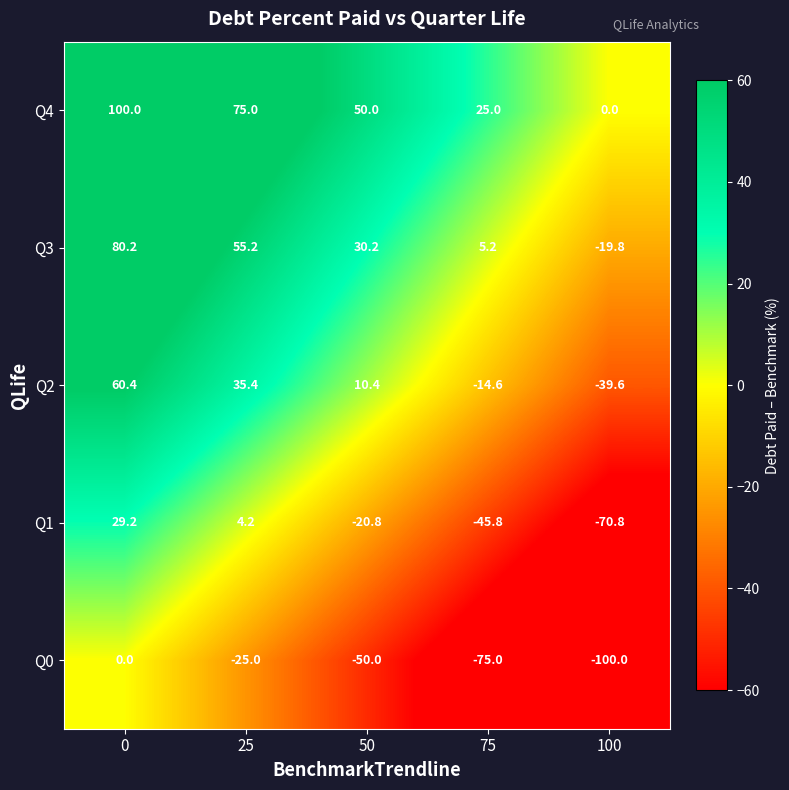

How many Q4 values are between 25 and 75?

3